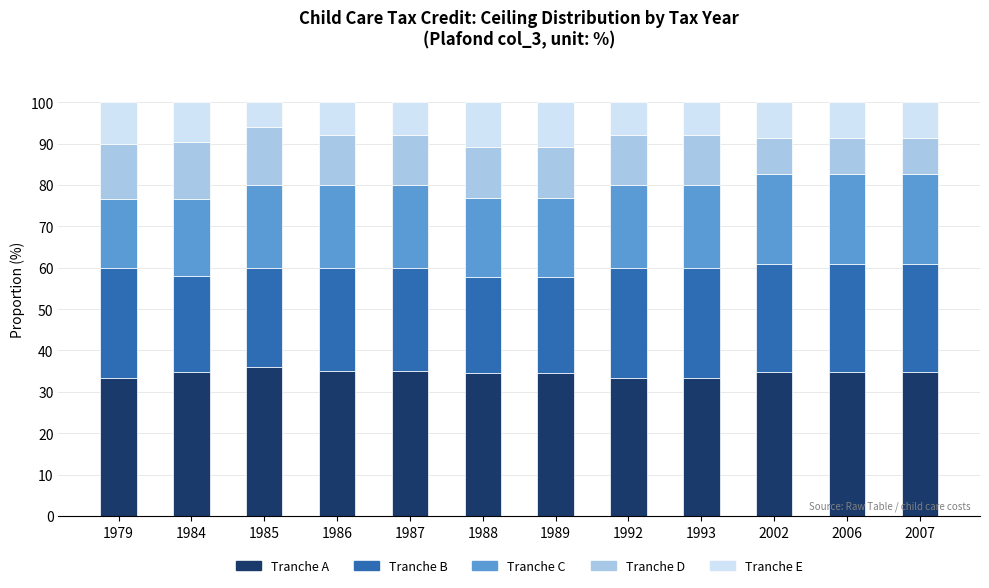

True or false: Tranche A has a value of 34.8 at 1984.

True